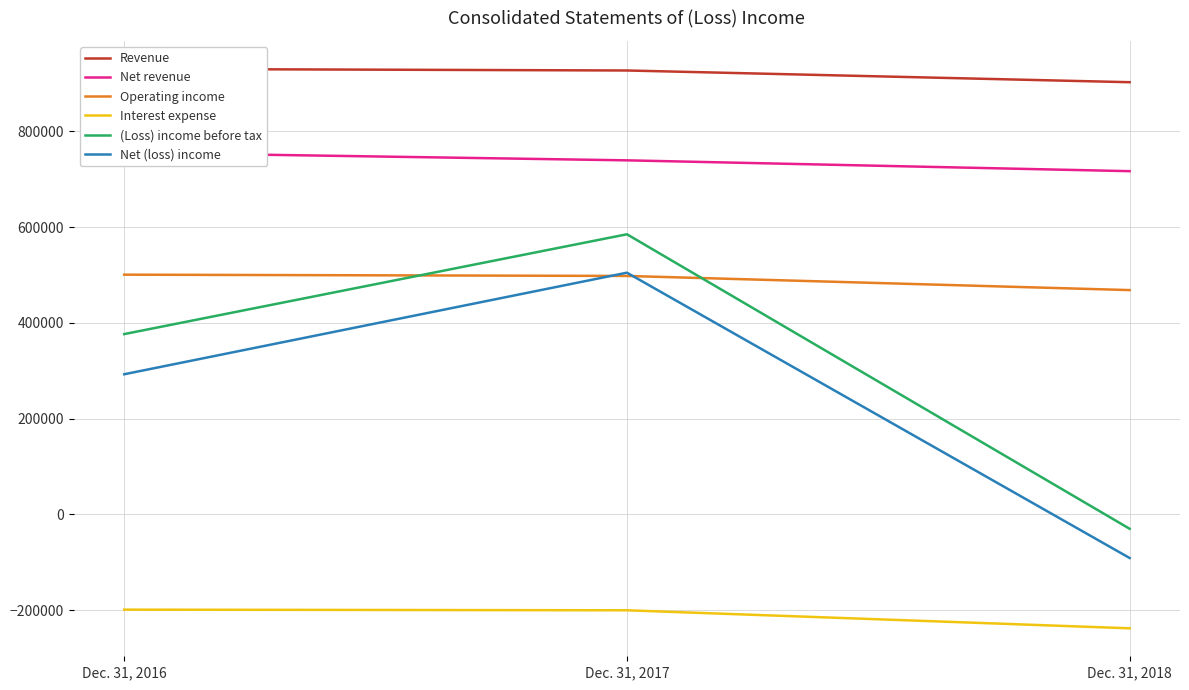

What is the greatest value displayed?

930854